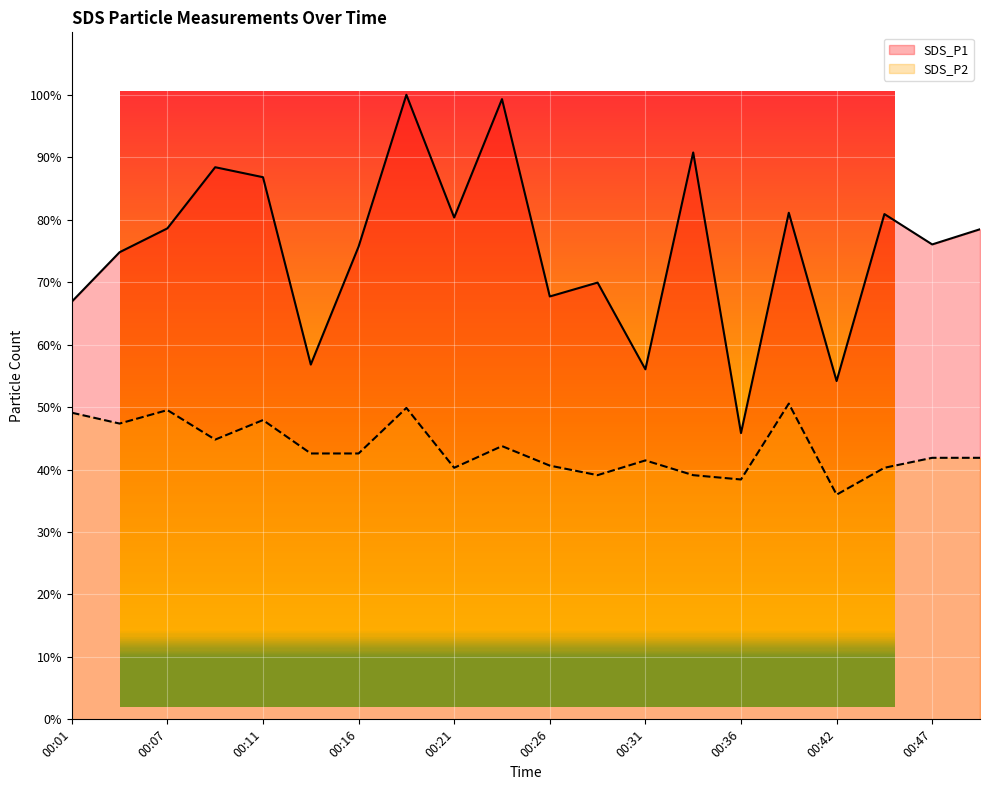

What is the approximate value of SDS_P2 at 00:26?

40.6